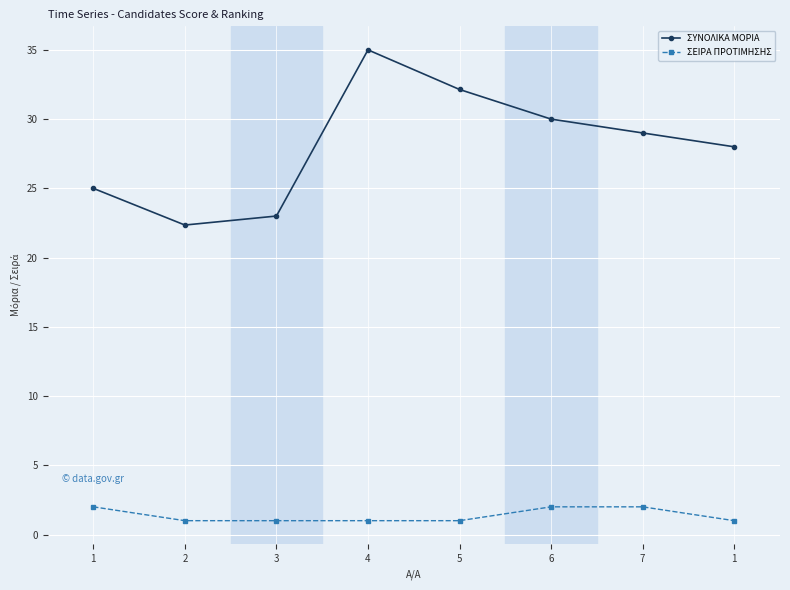

Is this an area chart (filled region under the line)?

No